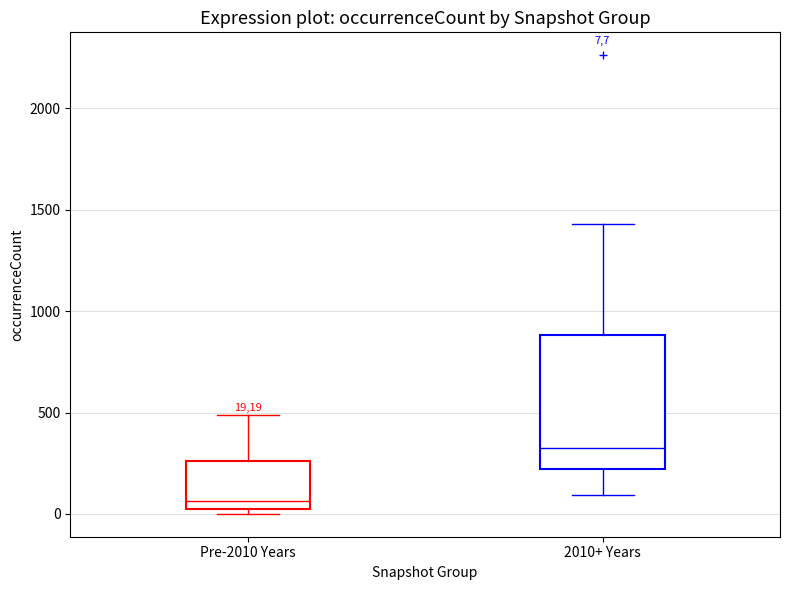

Which box has the highest median line?

2010+ Years